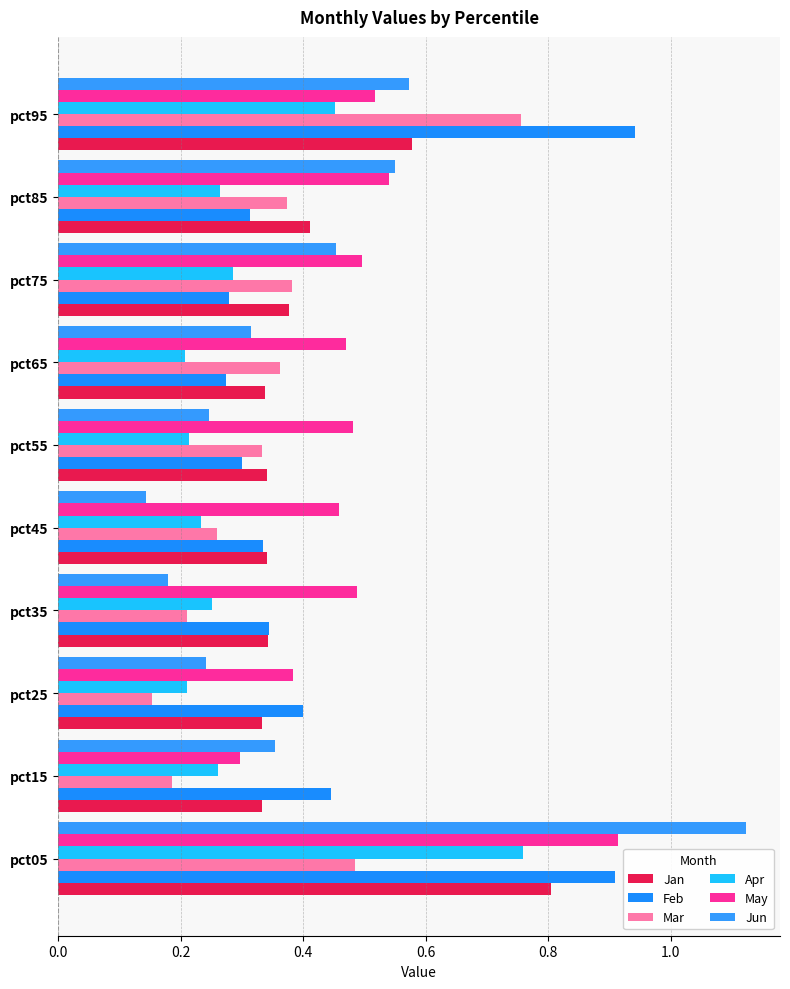

How many distinct data groups are displayed?

6